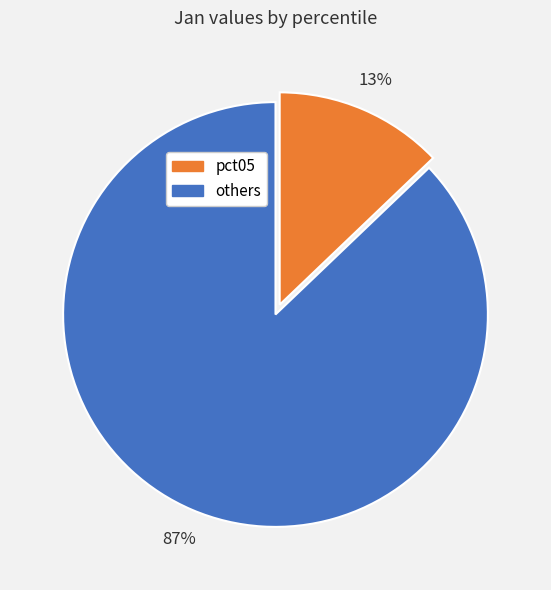

To the nearest percent, what is the difference between the largest and smallest slice percentages?

74%